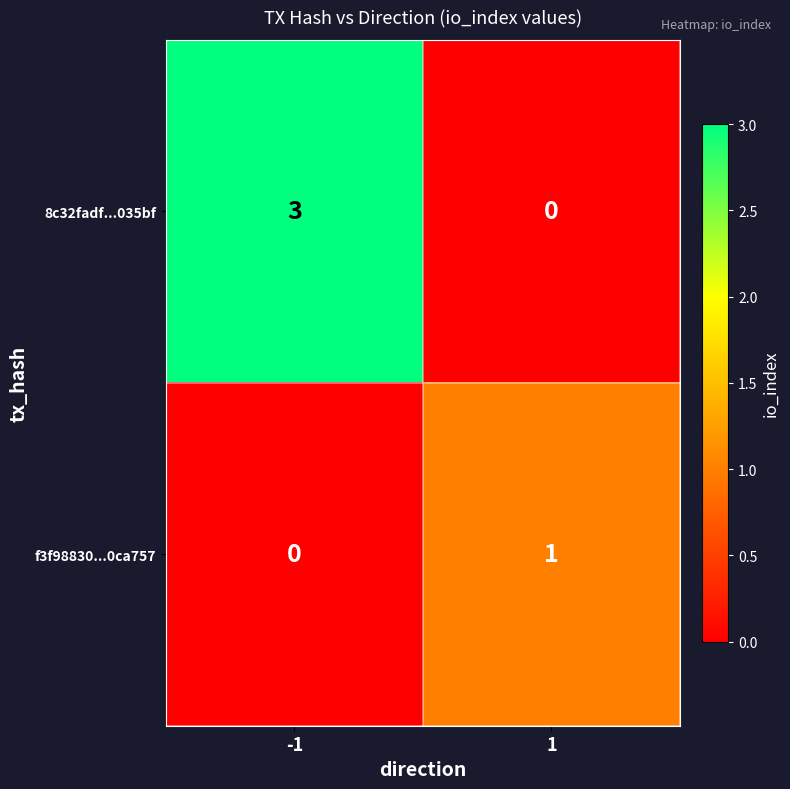

Which series has the largest total across all categories?

8c32fadf...035bf